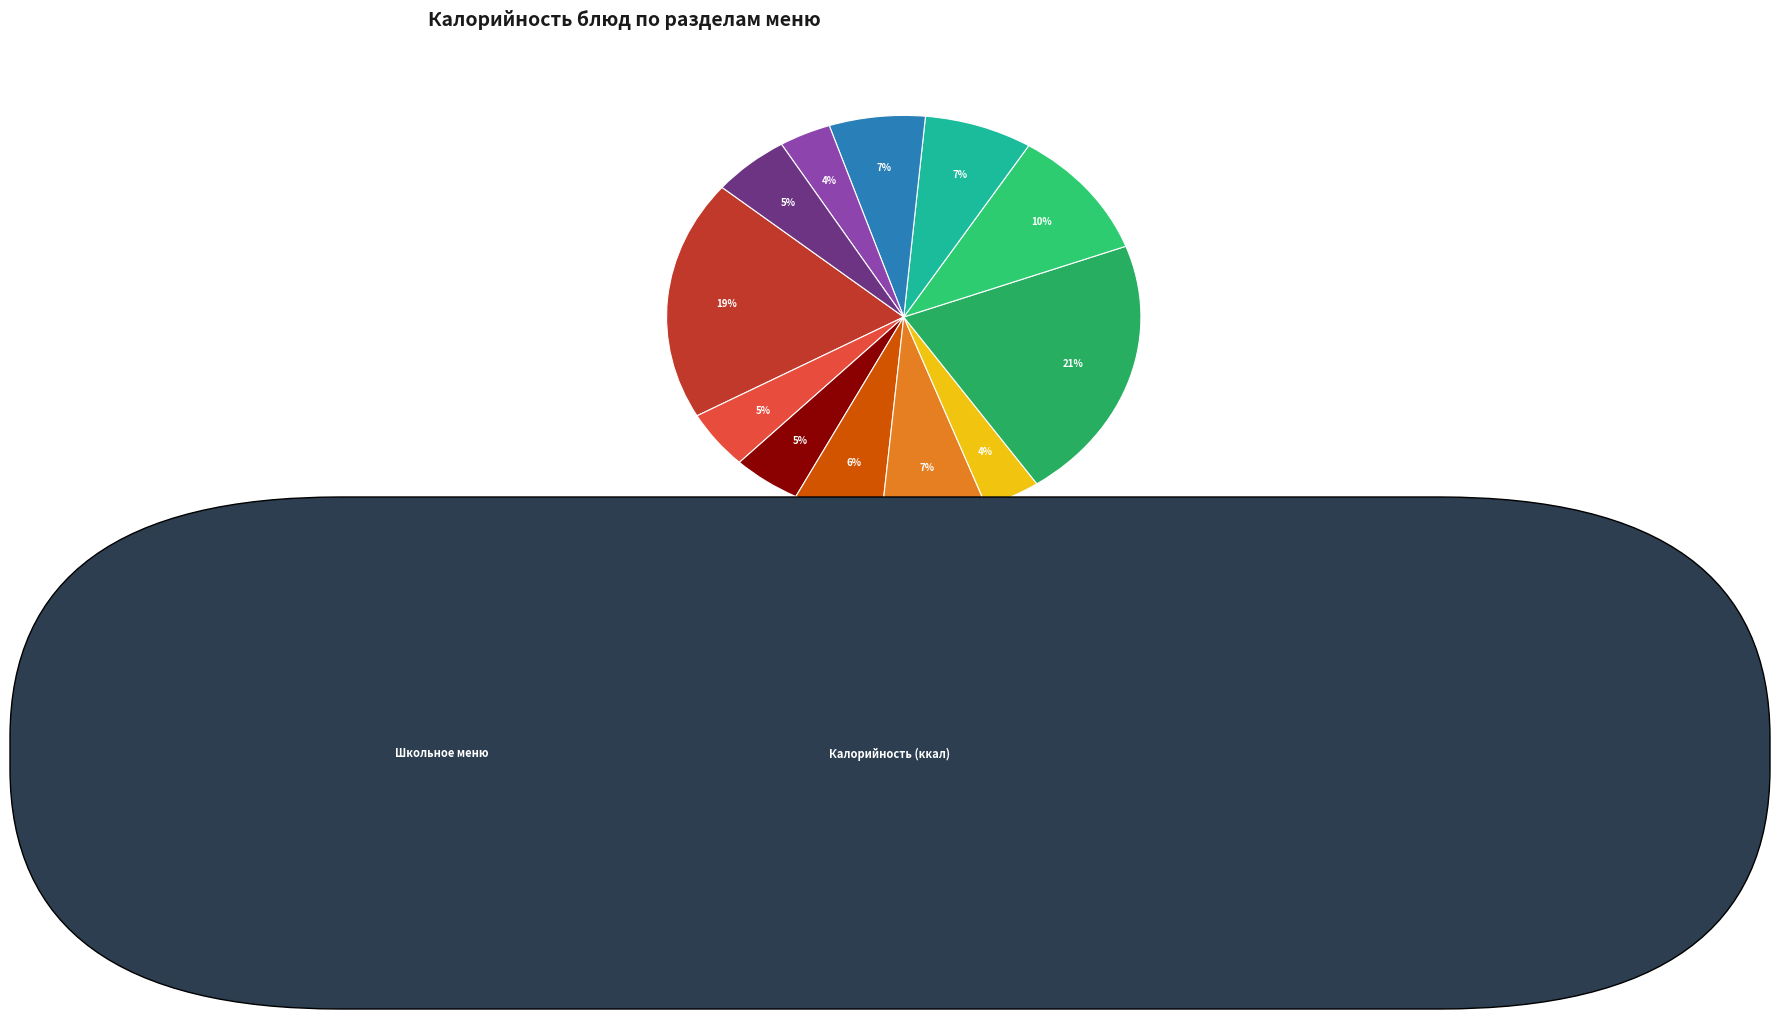

What is the largest slice in the pie chart?

1 блюдо